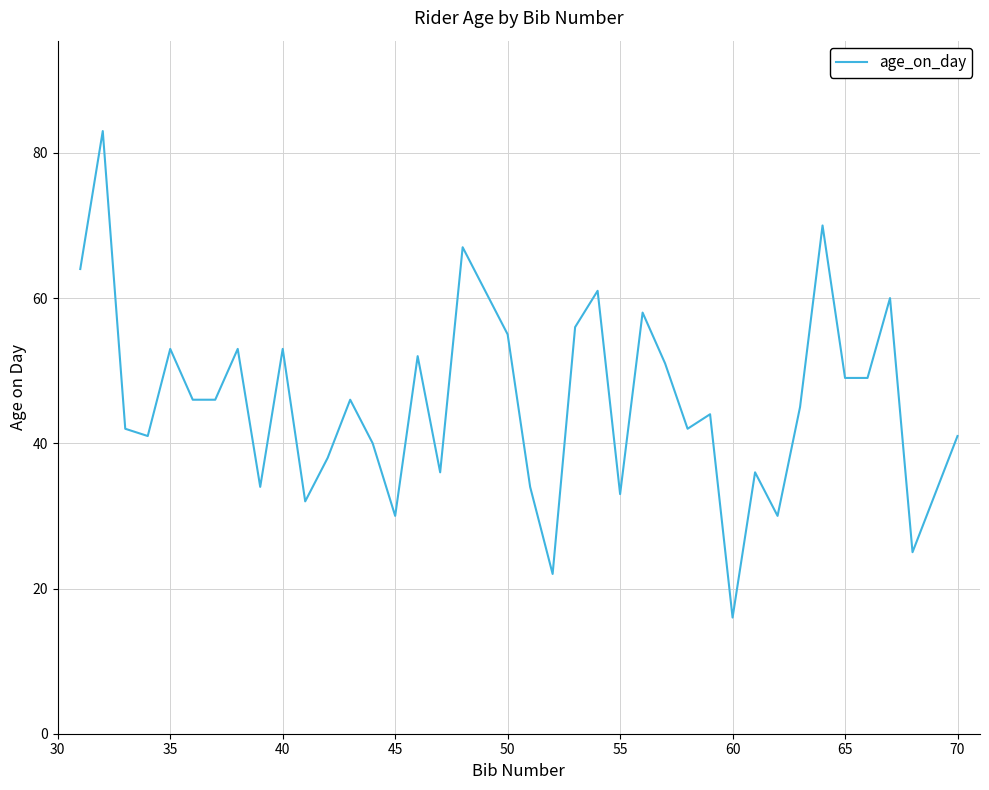

What is the greatest value displayed?

83